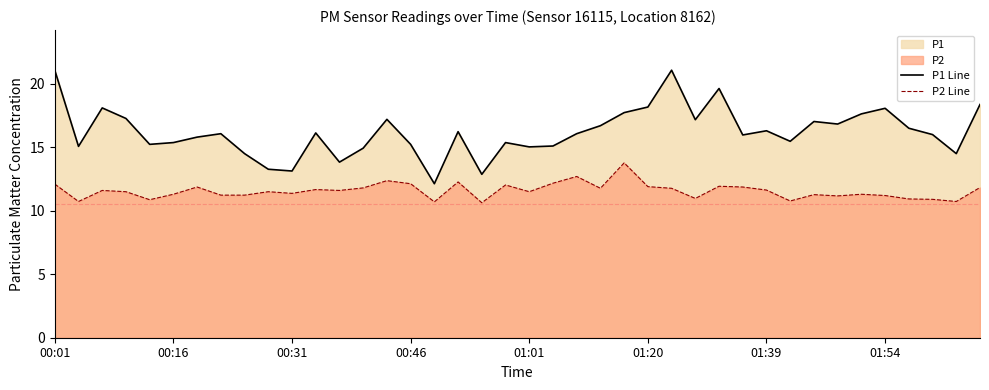

Rank the series at 13 from lowest to highest value.

P2 Line, P1 Line